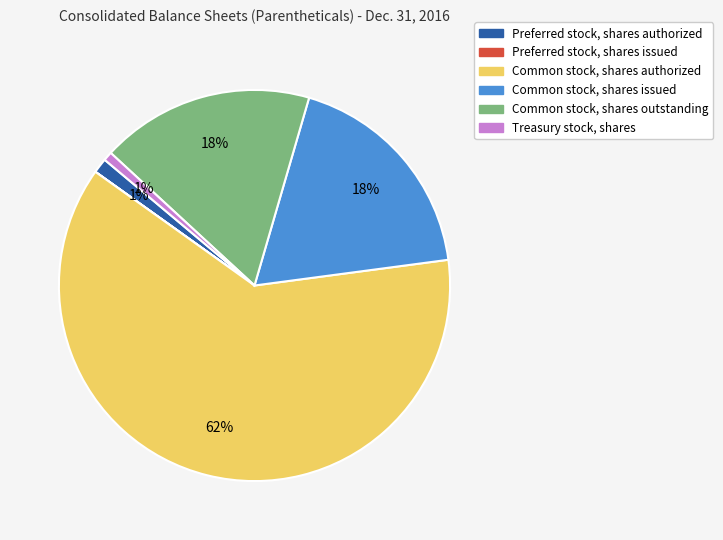

Is there any slice that represents more than half of the pie?

Yes